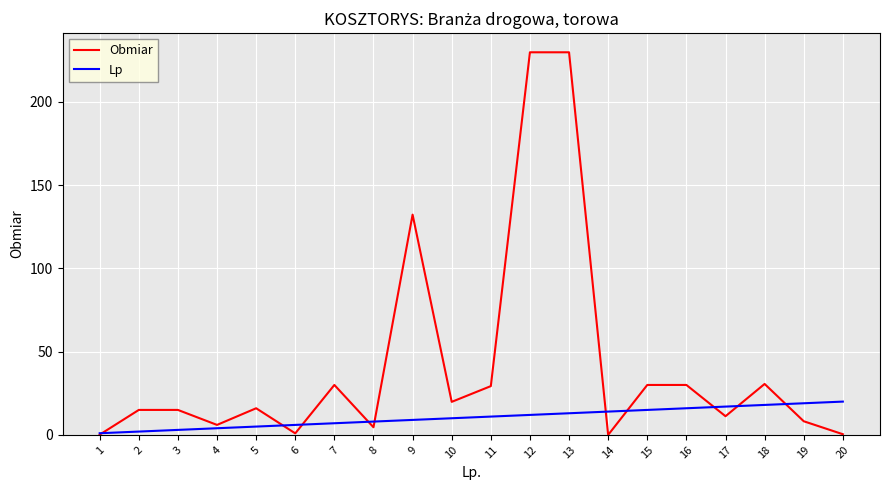

Rank the series by their maximum value, from lowest to highest.

Lp, Obmiar